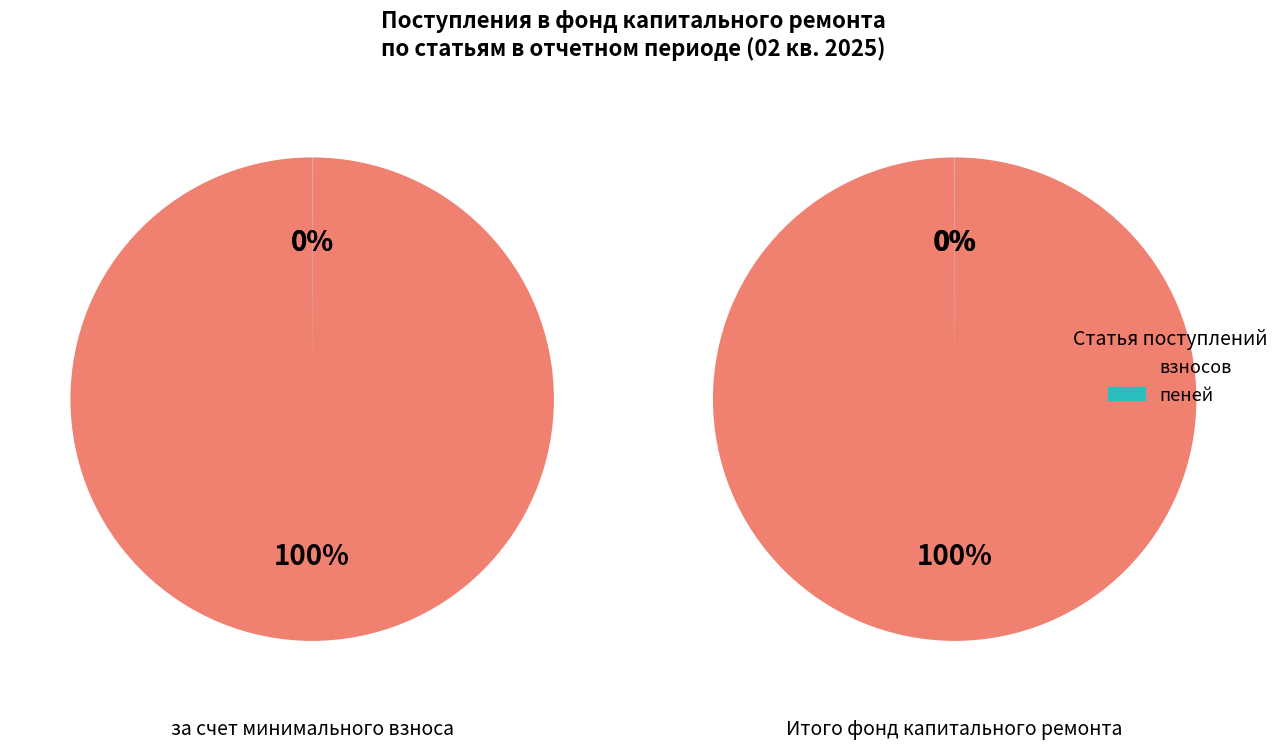

What is the smallest slice in the pie chart?

пеней